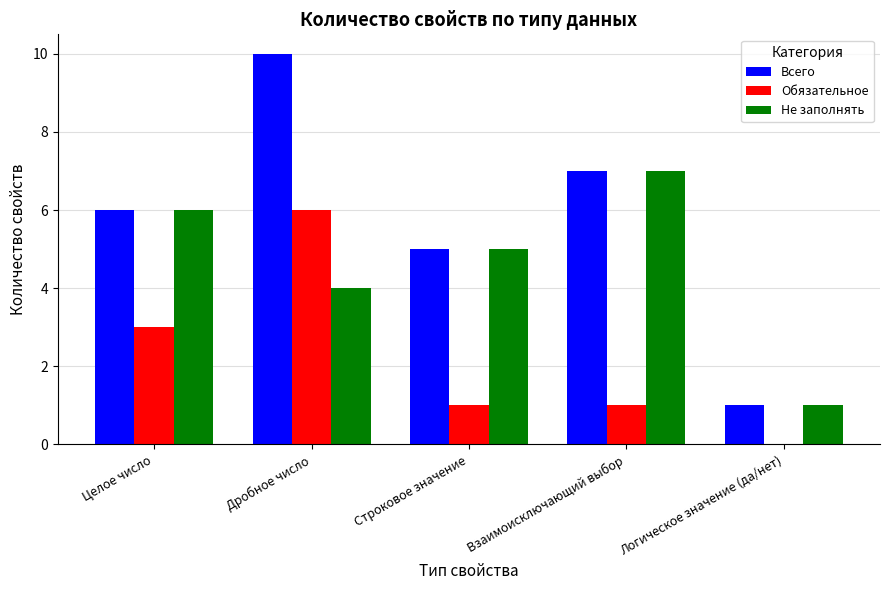

The Обязательное series shows 6 at Дробное число. True or false?

True